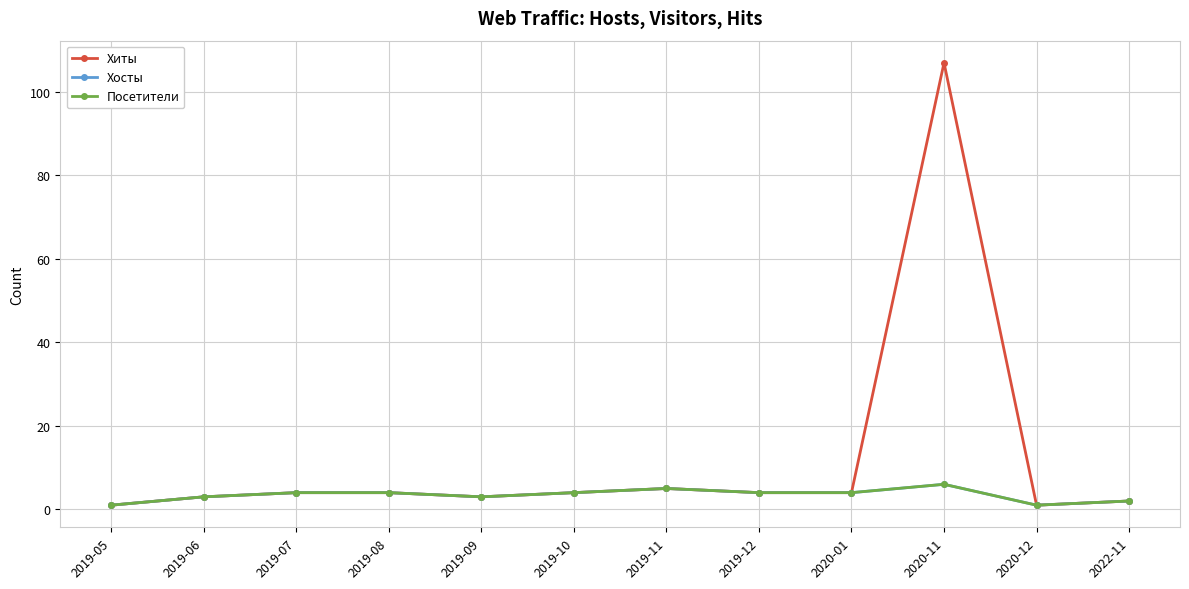

What is the lowest value of the Хиты series?

1